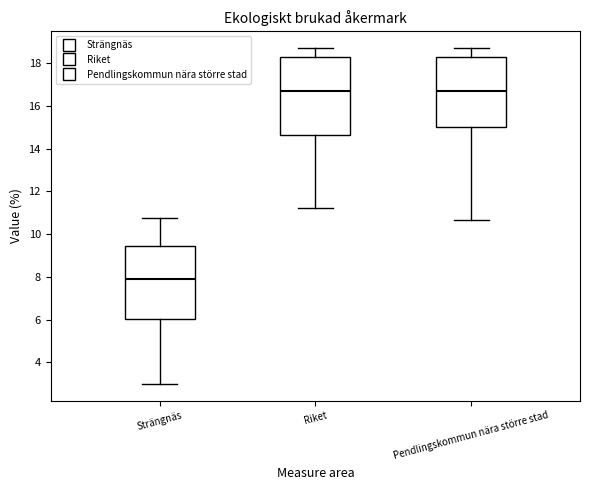

Reading left to right, transcribe this box plot: for each box, give where its median line is, the range the box spans, and where its two whiskers end, as read against the y-axis. The values are not printed on the chart, so give them approximately, as read against the axis.

Strängnäs: median 7.8, box 6.0 to 9.4, whiskers 3.0 to 10.8
Riket: median 16.8, box 14.6 to 18.4, whiskers 11.2 to 18.8
Pendlingskommun nära större stad: median 16.8, box 15.0 to 18.4, whiskers 10.6 to 18.8